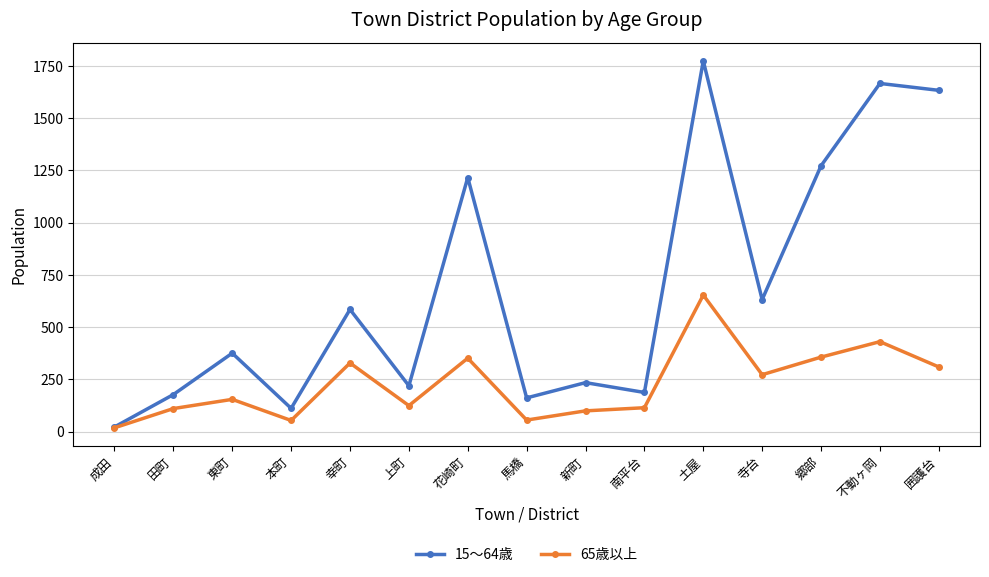

Read the 15〜64歳 value at 不動ヶ岡, to the nearest 10.

1670